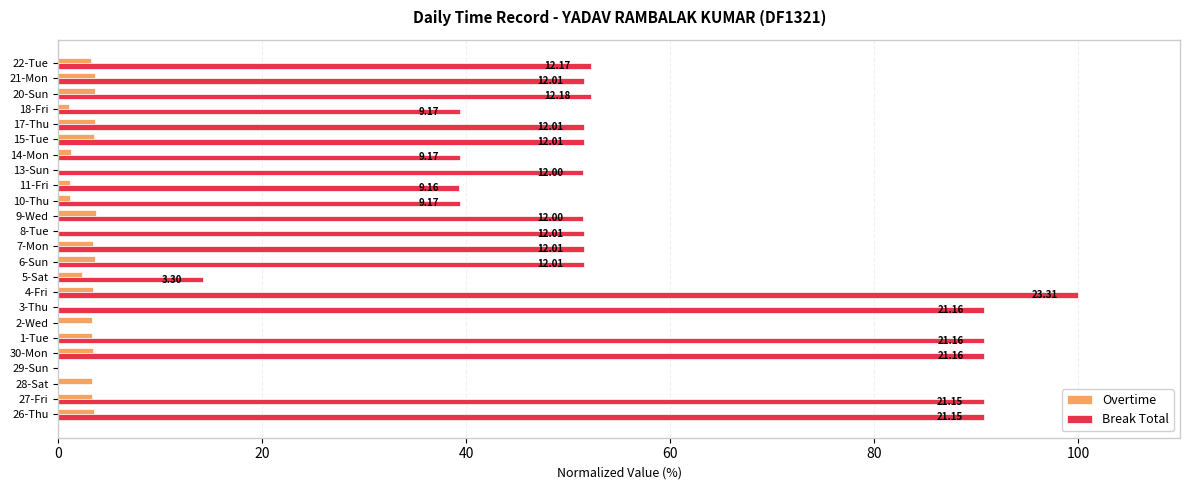

What is the average value of the Break Total series?

51.7